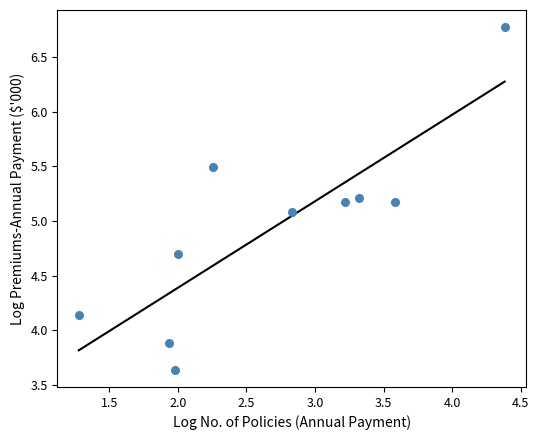

What is the average X value?

2.7